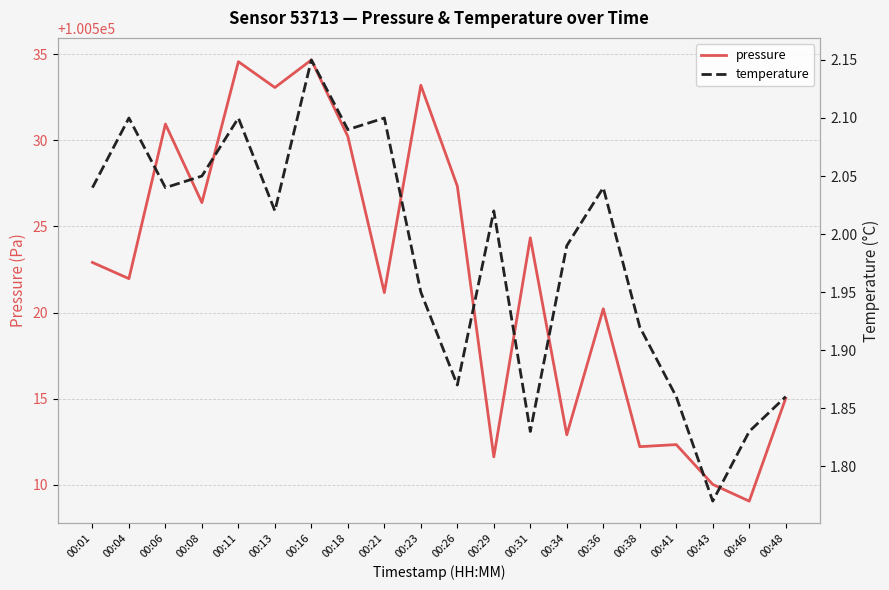

What is the sum of all temperature values?

39.6